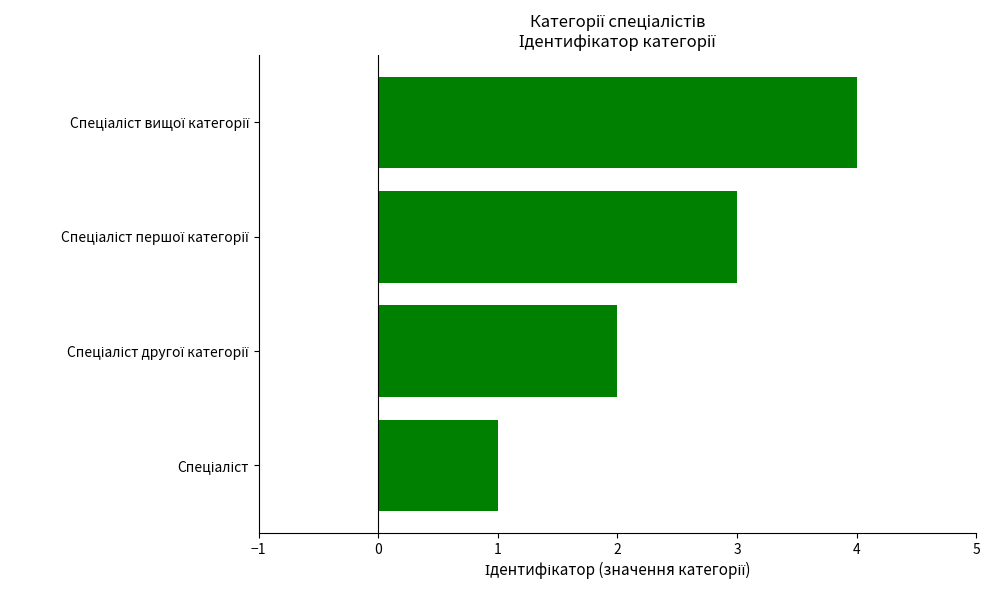

Count the values in the range 2 to 4.

3